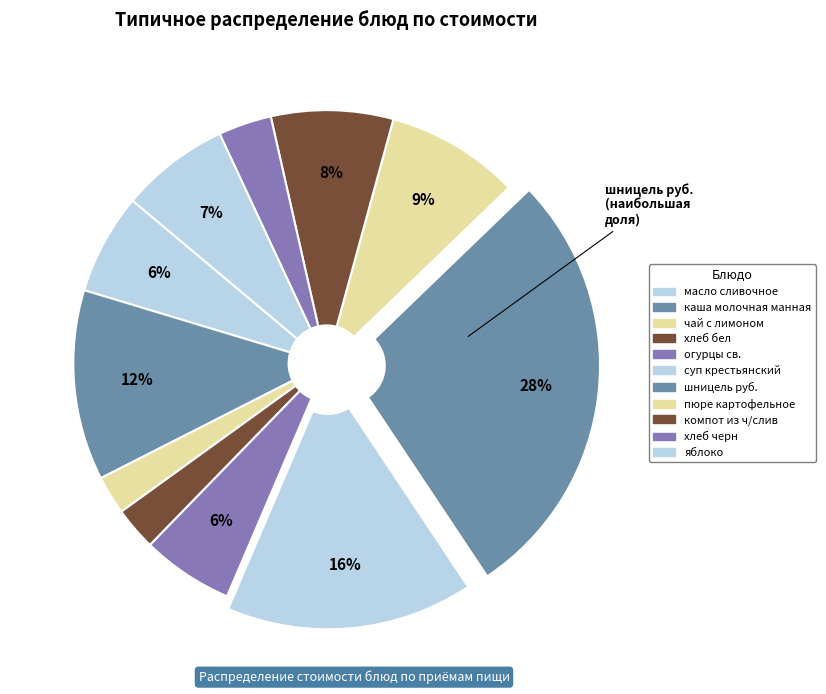

To the nearest percent, what is the average slice percentage?

9%